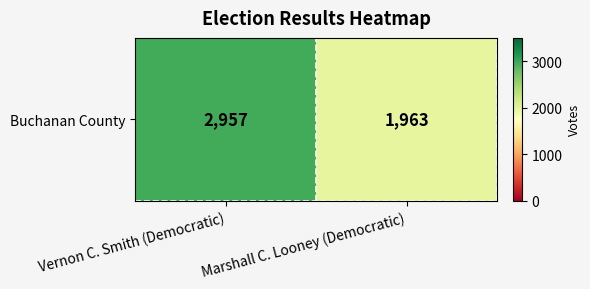

What is the average value?

2460